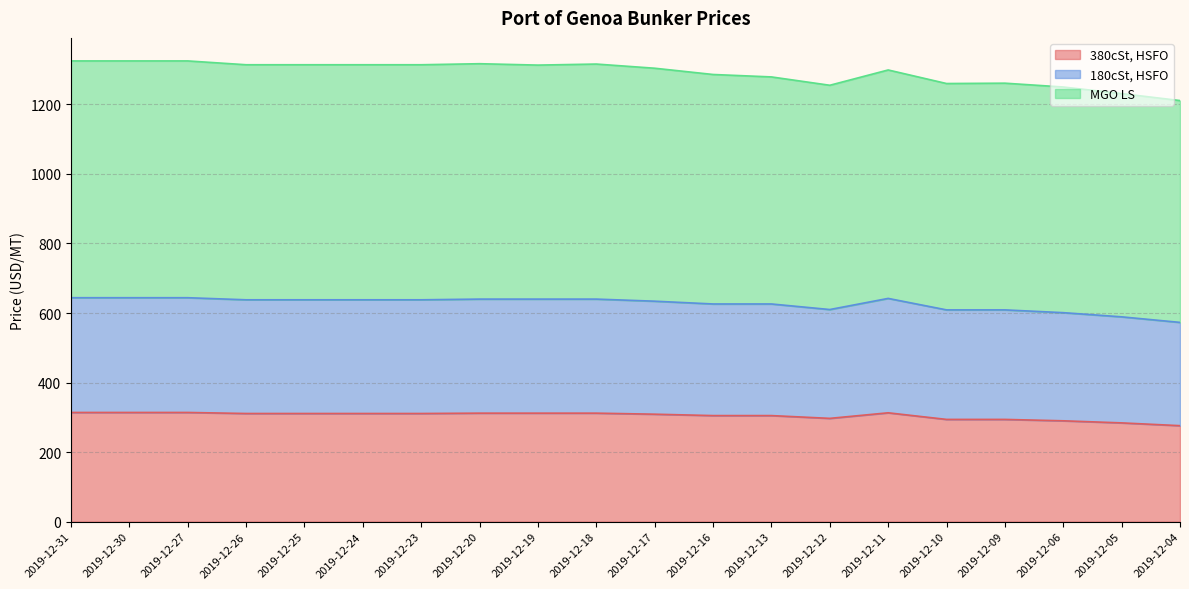

At which label does 380cSt, HSFO first exceed 311?

2019-12-31